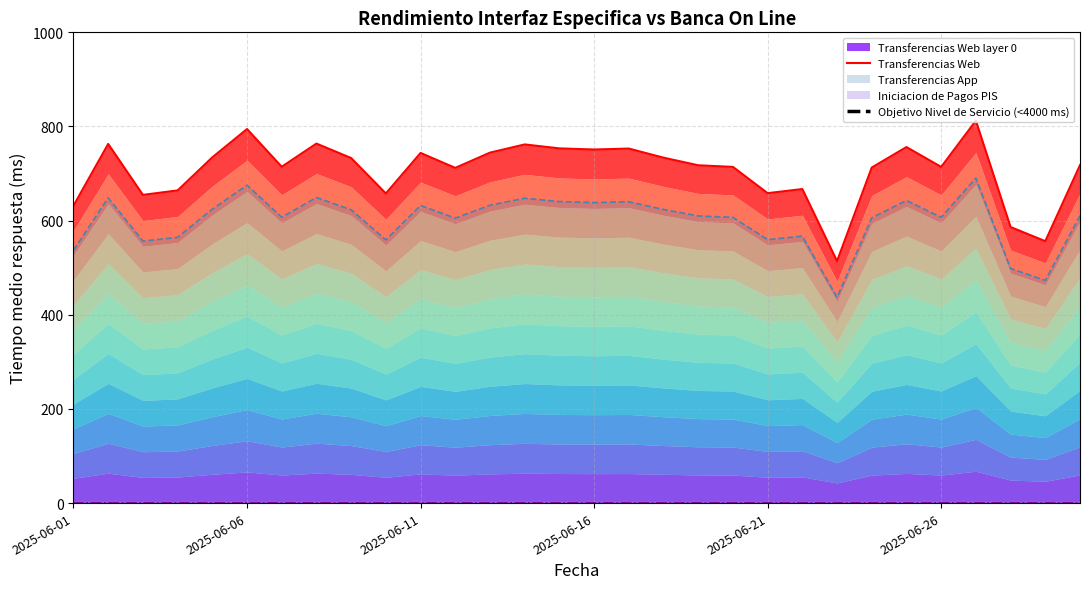

Which category has the lowest value in the Transferencias Web series?

22